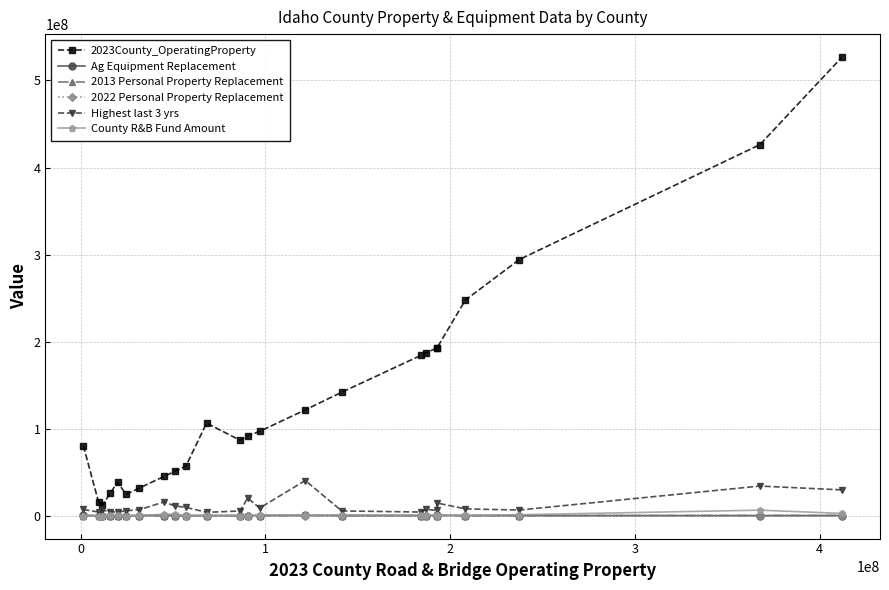

What is the difference between the maximum and minimum values in the Highest last 3 yrs series?

36561308.0